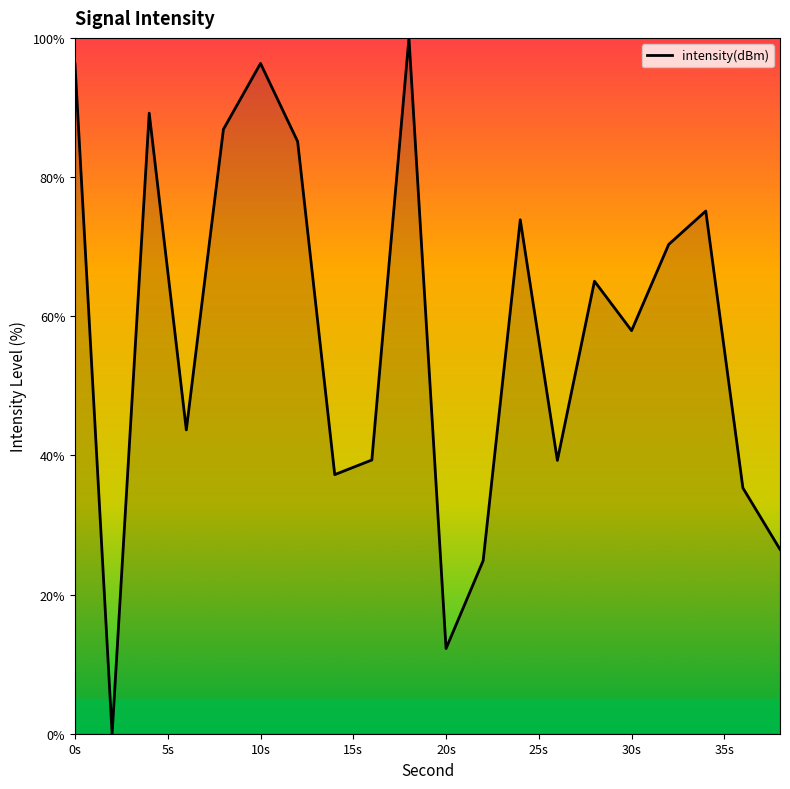

What is the difference between the maximum and minimum values?

100.0